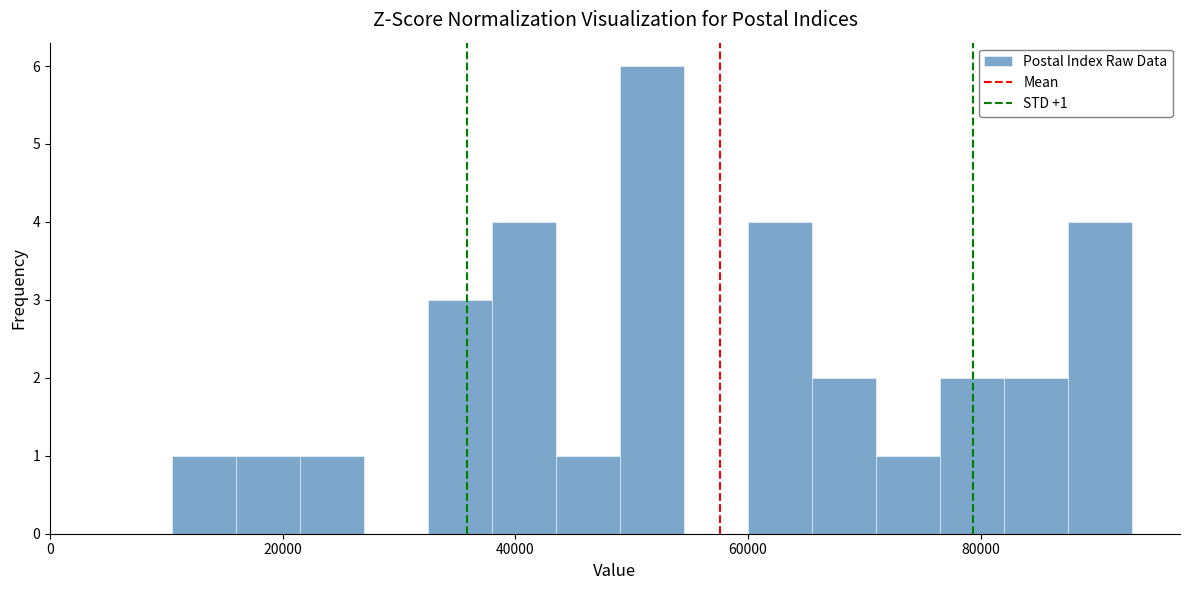

Around what value on the x-axis is the tallest bar? Give the approximate position of its centre, as read against the axis.

52000